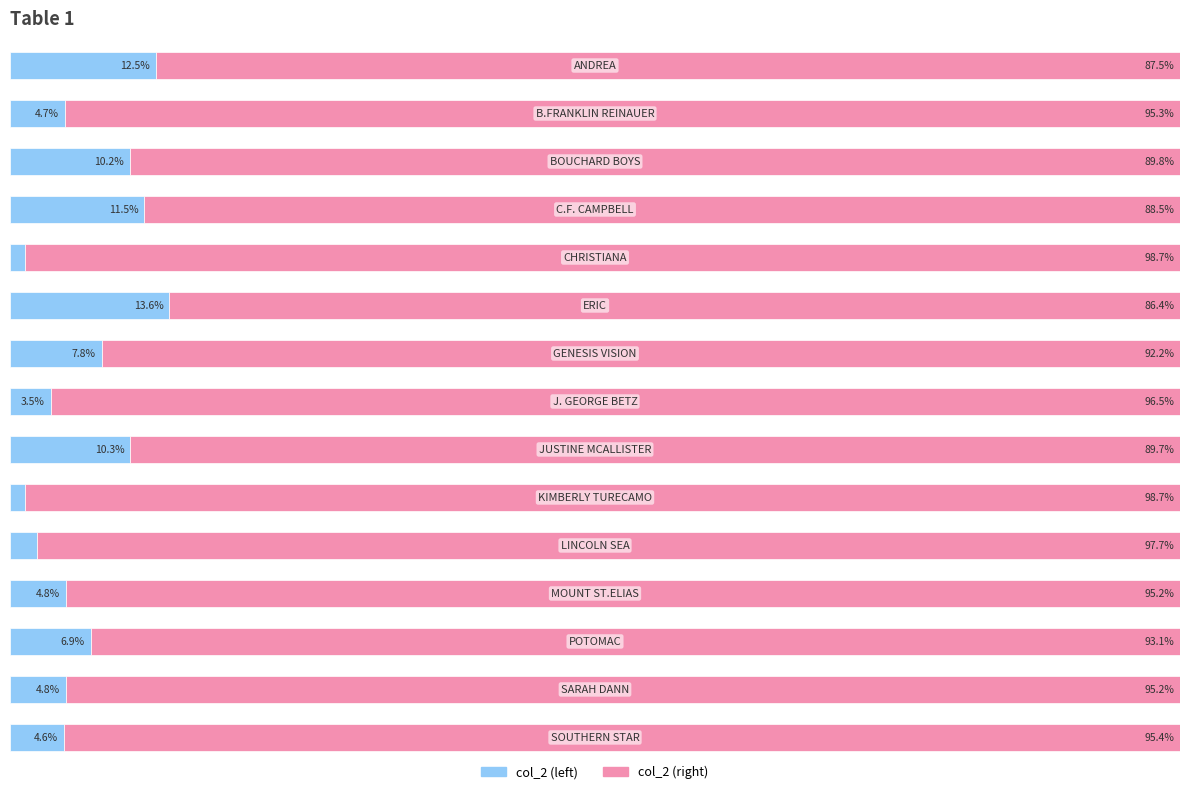

Reading right to left, what are all the values shown in this chart?

col_2 (left): 4.6	4.8	6.9	4.8	2.3	1.3	10.3	3.5	7.8	13.6	1.3	11.5	10.2	4.7	12.5
col_2 (right): 95.4	95.2	93.1	95.2	97.7	98.7	89.7	96.5	92.2	86.4	98.7	88.5	89.8	95.3	87.5